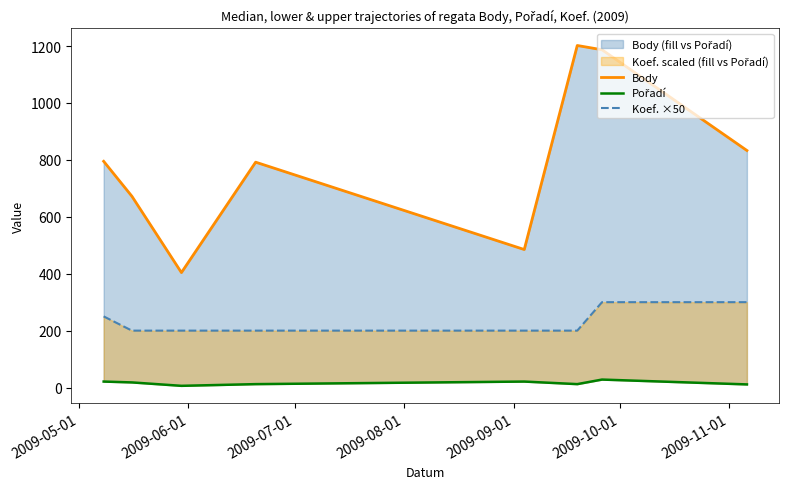

What is the difference between the maximum and minimum values in the Body series?

798